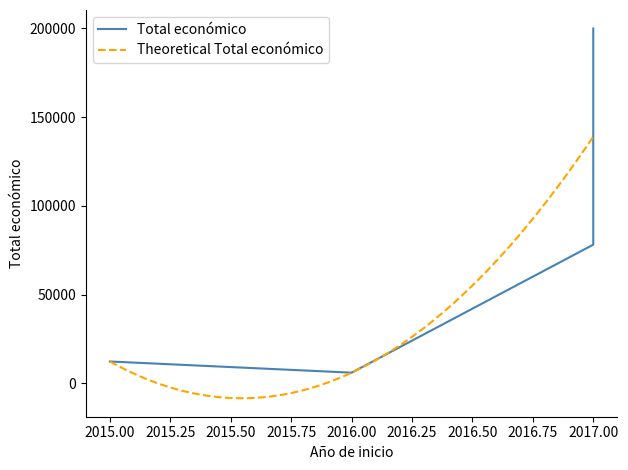

True or false: the data has more than 1 interior local peaks.

False